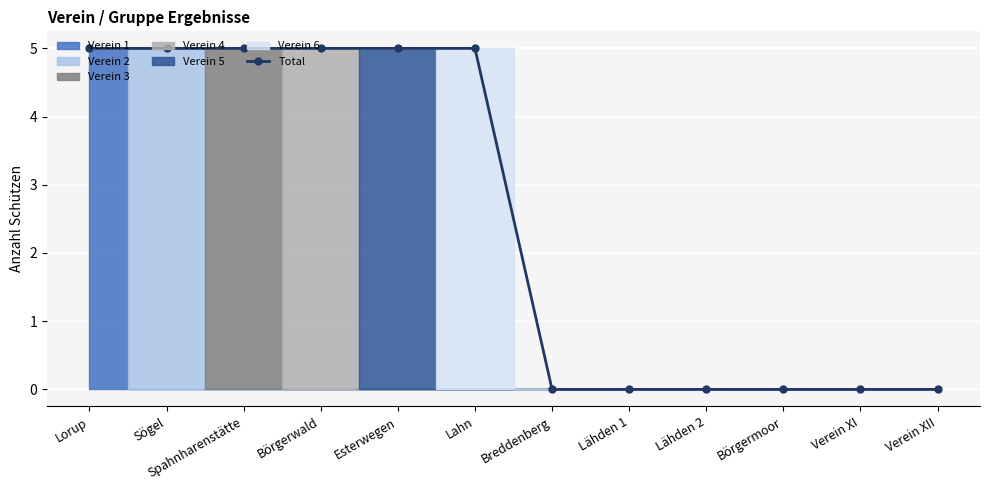

What is the label of the 6th point from the right?

Breddenberg